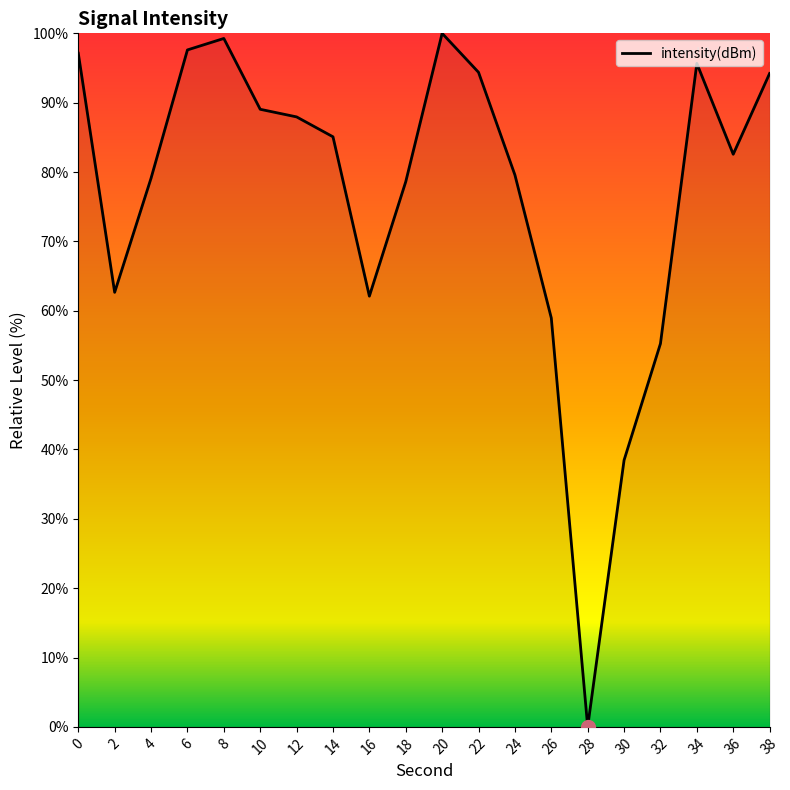

Does the chart have visible grid lines?

No